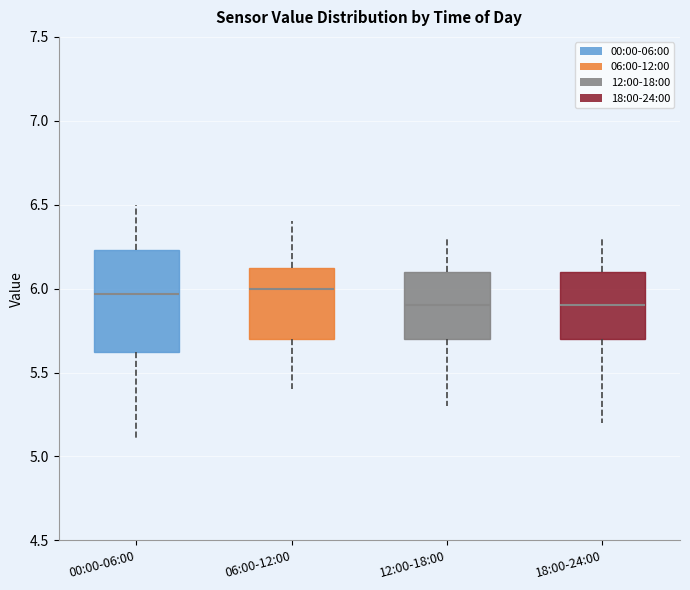

Reading left to right, transcribe this box plot: for each box, give where its median line is, the range the box spans, and where its two whiskers end, as read against the y-axis. The values are not printed on the chart, so give them approximately, as read against the axis.

00:00-06:00: median 5.95, box 5.60 to 6.25, whiskers 5.10 to 6.50
06:00-12:00: median 6.00, box 5.70 to 6.15, whiskers 5.40 to 6.40
12:00-18:00: median 5.90, box 5.70 to 6.10, whiskers 5.30 to 6.30
18:00-24:00: median 5.90, box 5.70 to 6.10, whiskers 5.20 to 6.30